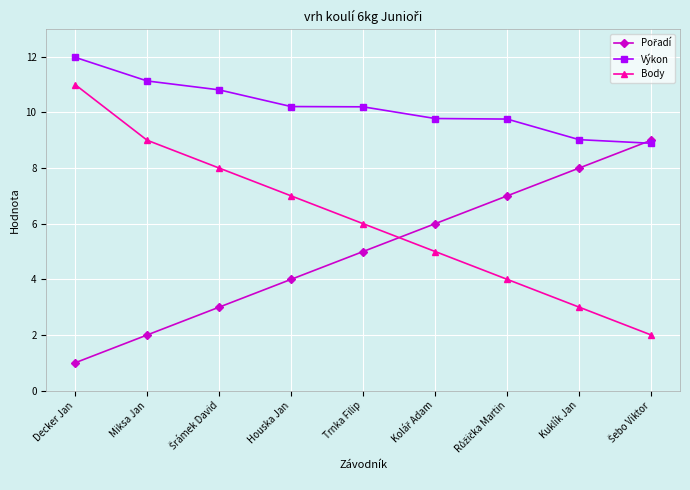

At how many categories does at least one series exceed 4?

9